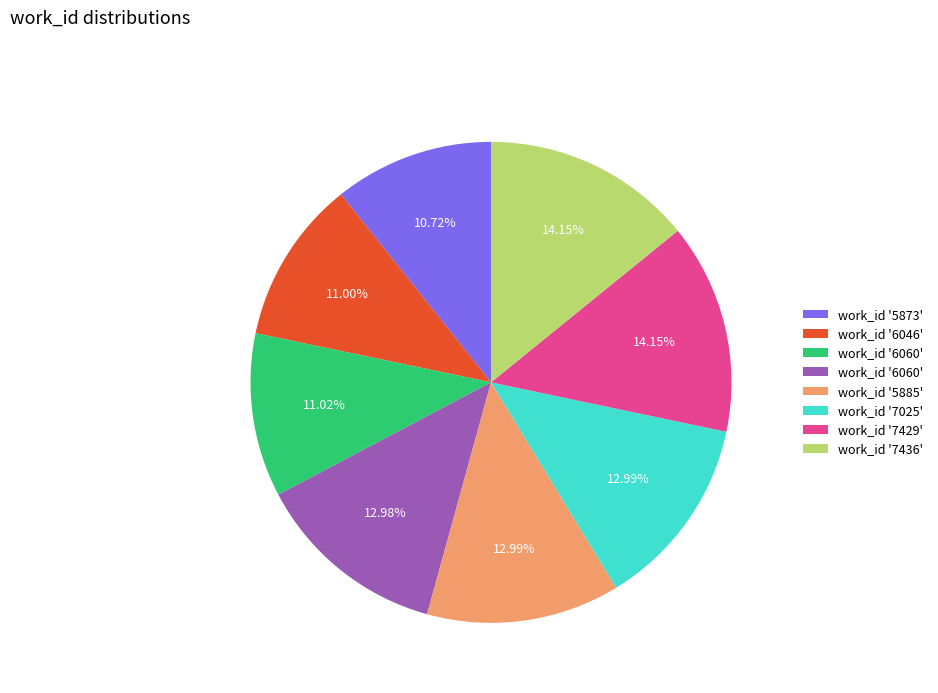

Is there a majority slice in this chart?

No